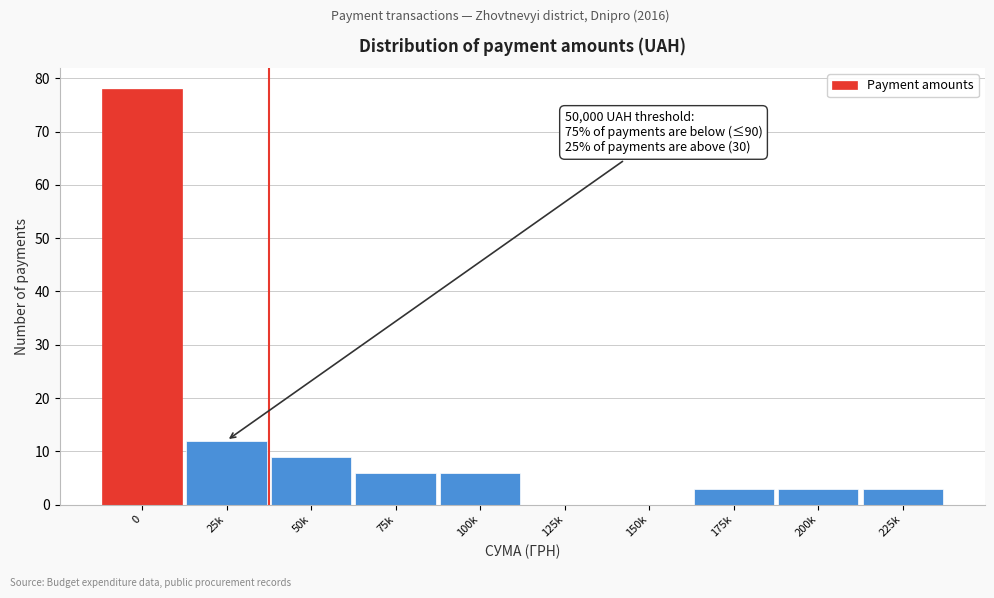

Reading left to right, list all the values displayed in this chart.

0=78	25k=12	50k=9	75k=6	100k=6	125k=0	150k=0	175k=3	200k=3	225k=3